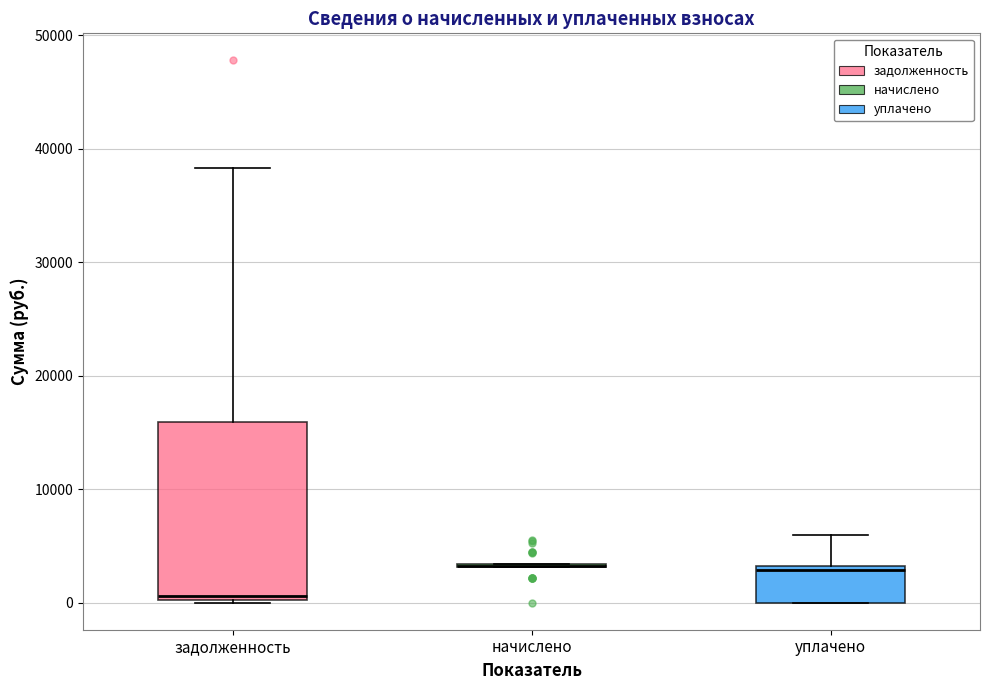

Reading left to right, transcribe this box plot: for each box, give where its median line is, the range the box spans, and where its two whiskers end, as read against the y-axis. The values are not printed on the chart, so give them approximately, as read against the axis.

задолженность: median 1000, box 0 to 16000, whiskers 0 to 38000
начислено: box collapsed to a line at 3000, whiskers 3000 to 3000
уплачено: median 3000 (just below the box's upper edge), box 0 to 3000, whiskers 0 to 6000